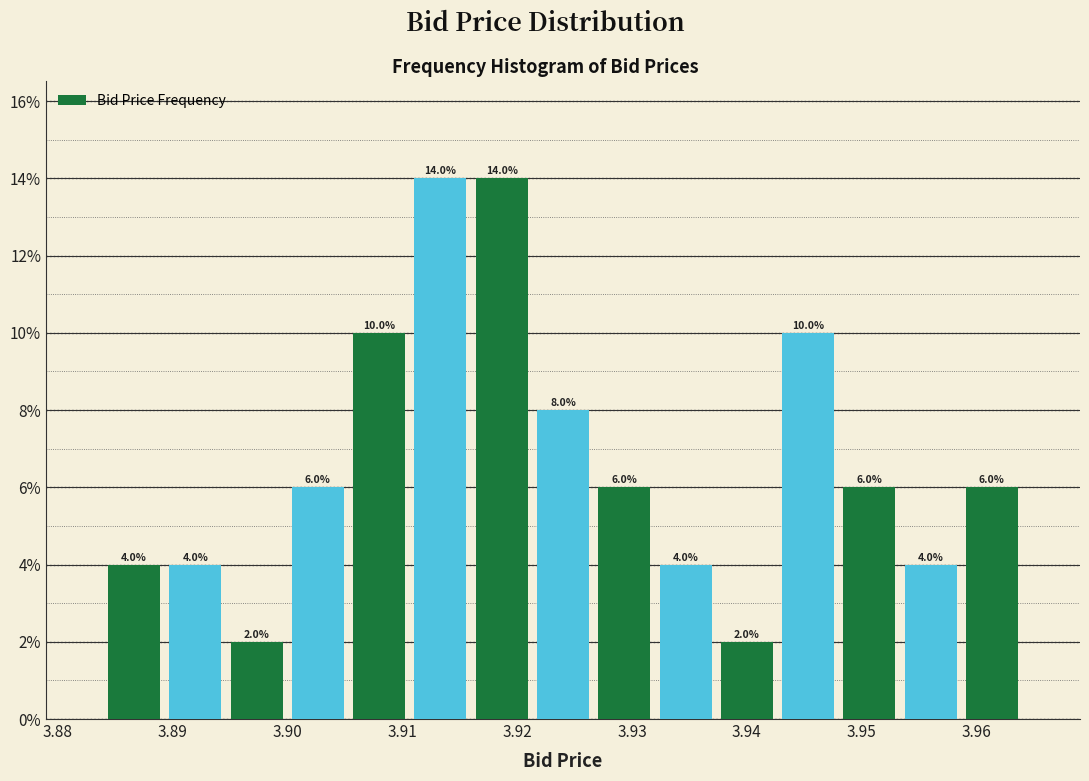

Reading left to right, list every bar in this chart as the range it spans on the x-axis followed by its height. The bar edges are not printed on the chart, so give them approximately, as read against the axis.

3.884 to 3.889: 4.0
3.889 to 3.895: 4.0
3.895 to 3.900: 2.0
3.900 to 3.905: 6.0
3.905 to 3.911: 10.0
3.911 to 3.916: 14.0
3.916 to 3.921: 14.0
3.921 to 3.927: 8.0
3.927 to 3.932: 6.0
3.932 to 3.937: 4.0
3.937 to 3.943: 2.0
3.943 to 3.948: 10.0
3.948 to 3.953: 6.0
3.953 to 3.959: 4.0
3.959 to 3.964: 6.0